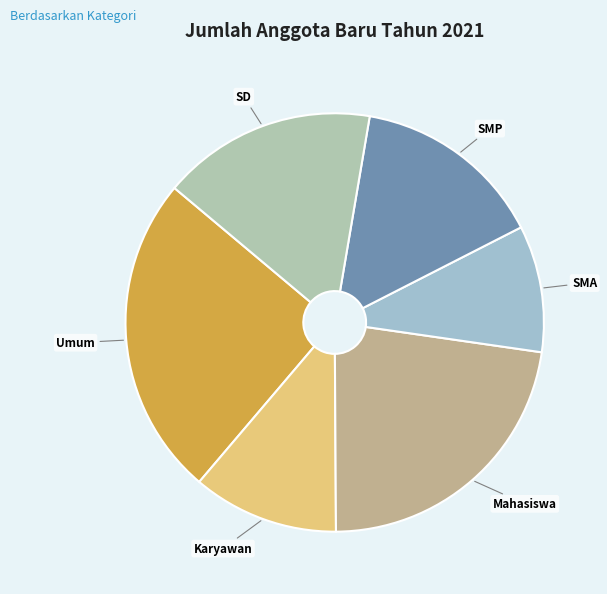

How many slices are in this pie chart?

6